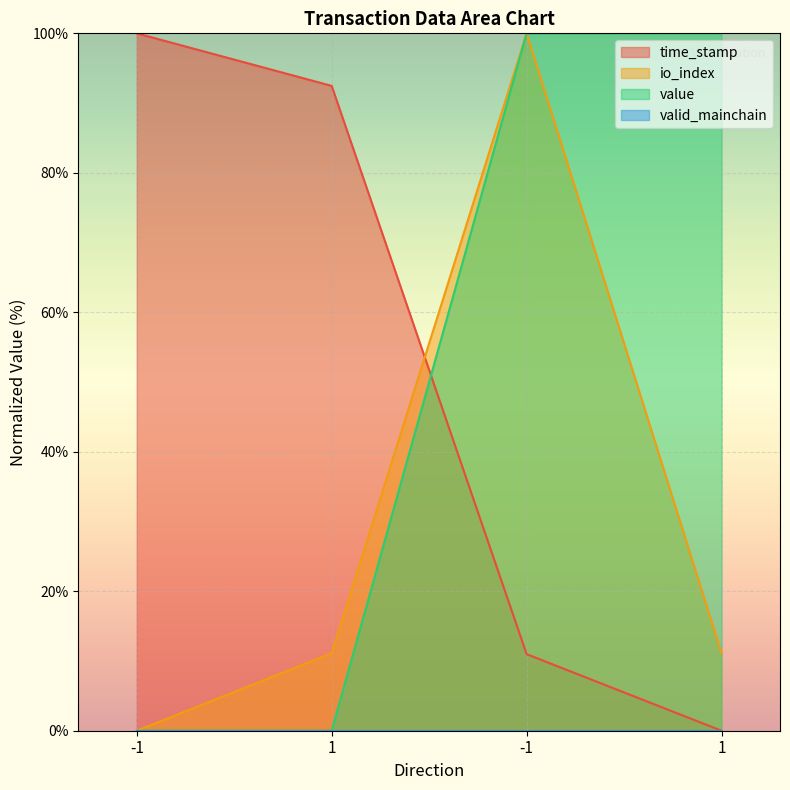

Between which two adjacent categories do value and time_stamp first intersect?

1 and -1